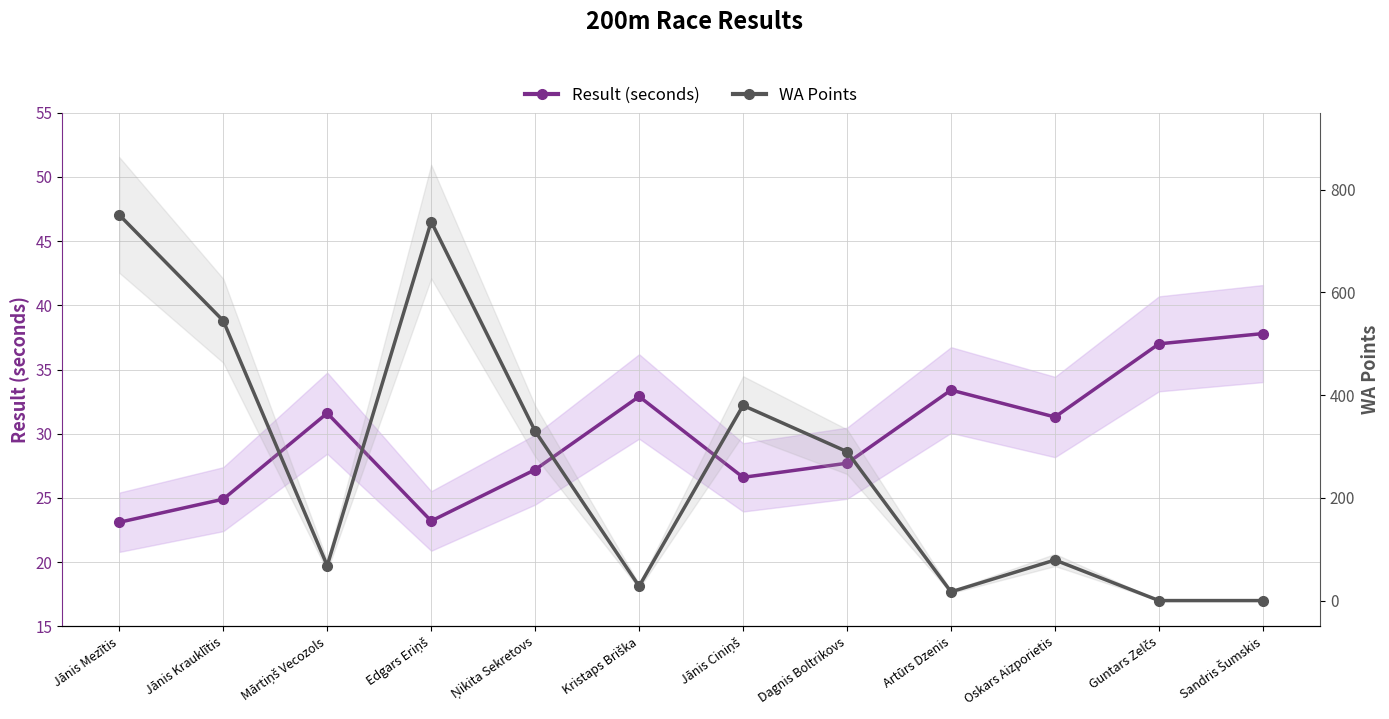

Where does the WA Points series first go above 290?

Jānis Mezītis